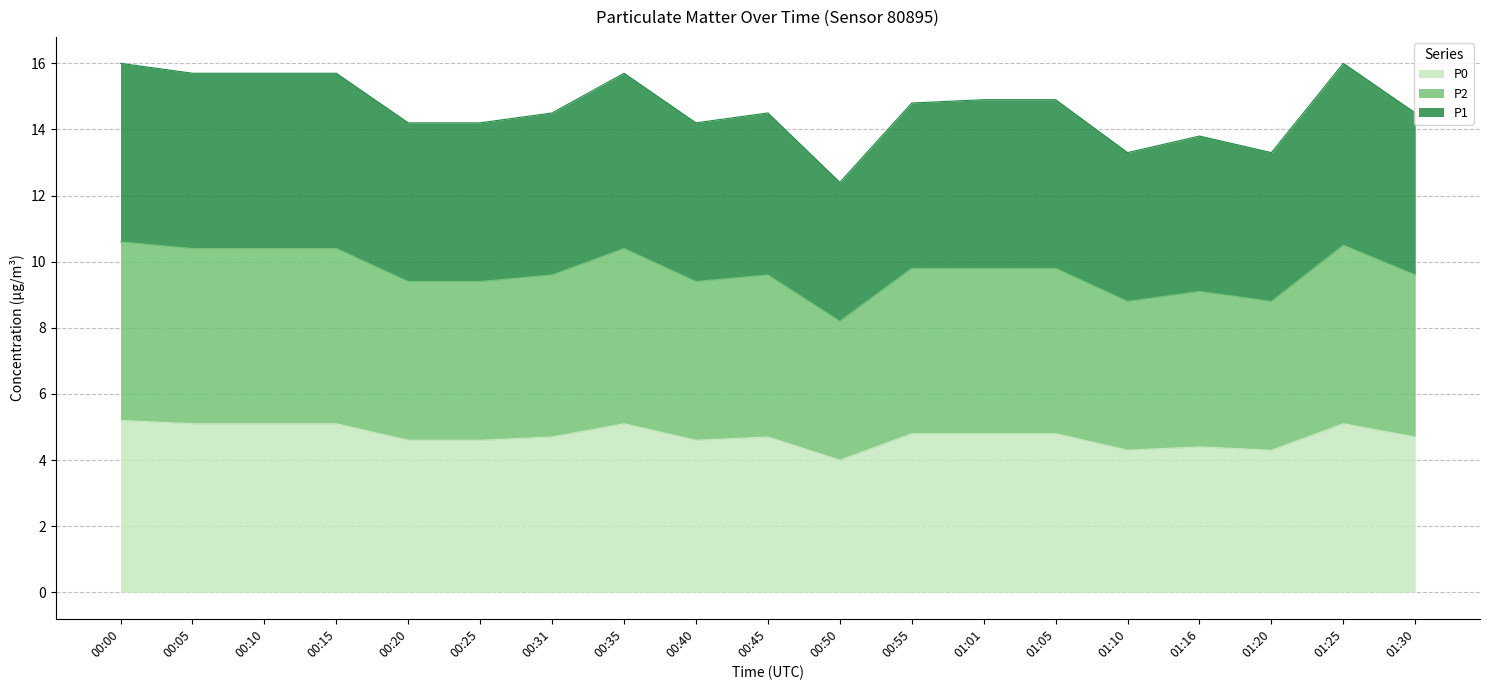

True or false: P1 has a value of 14.4 at 00:20.

False